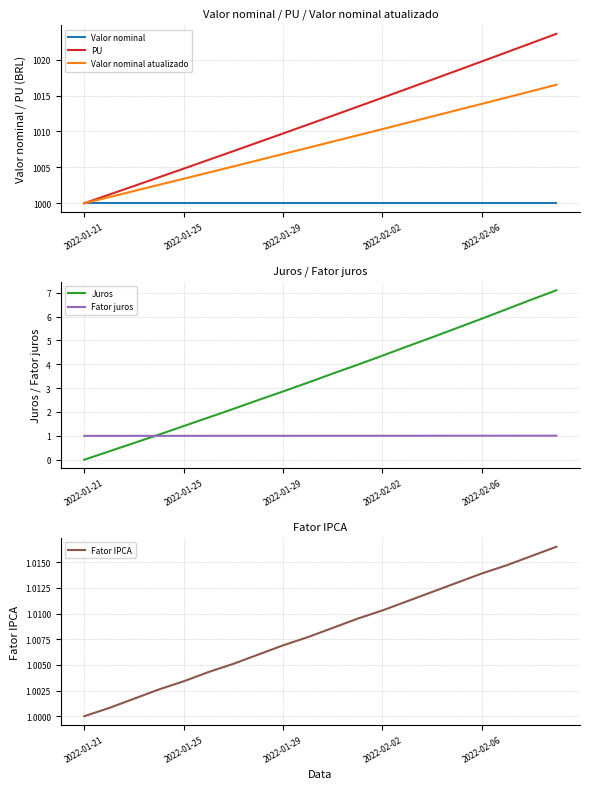

True or false: PU and Valor nominal atualizado intersect in this chart.

False